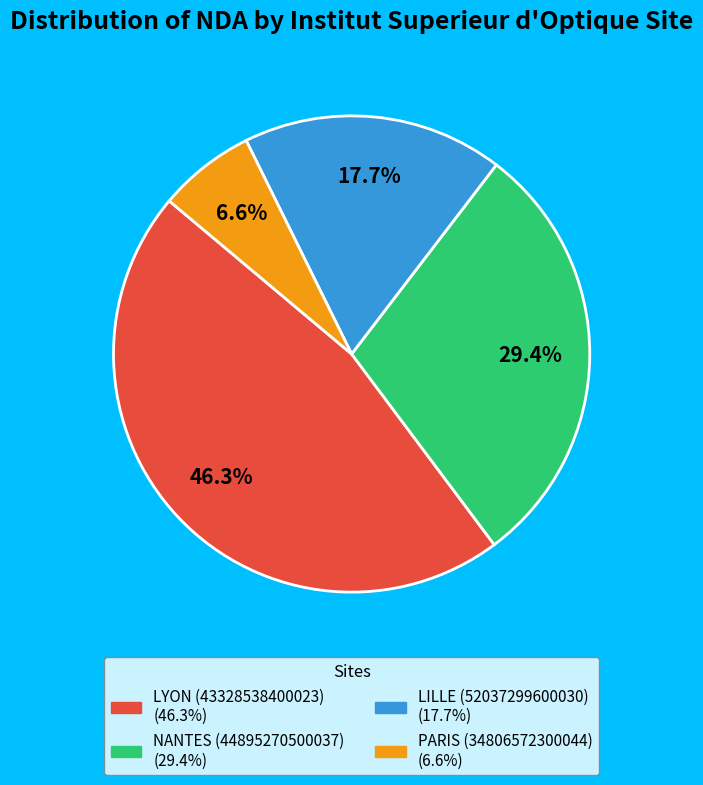

How much of the chart is everything except LILLE (52037299600030)?

82.3%